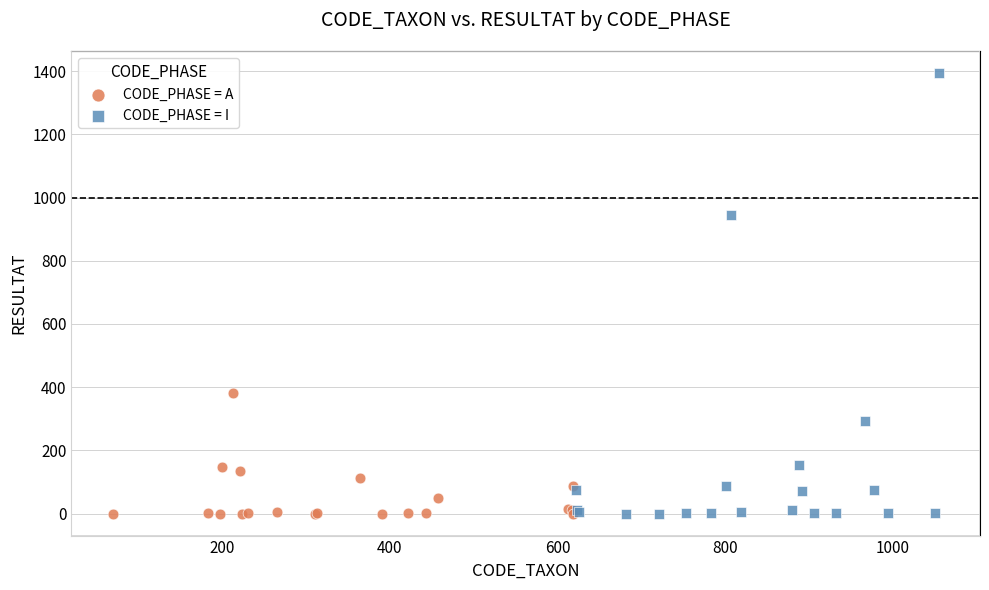

What are all the series names shown in the legend?

CODE_PHASE = A, CODE_PHASE = I